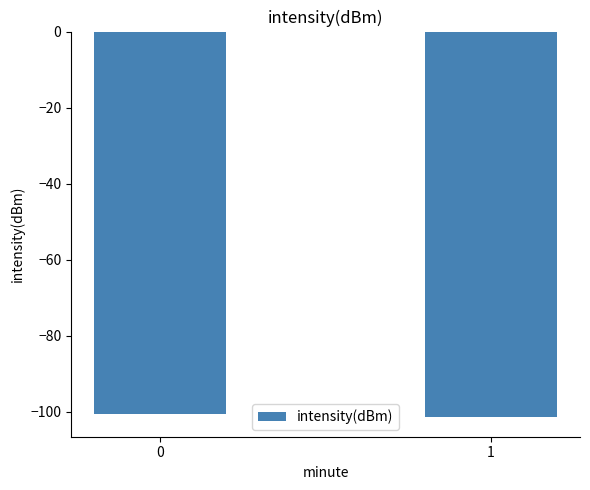

How many bars are there in total?

2